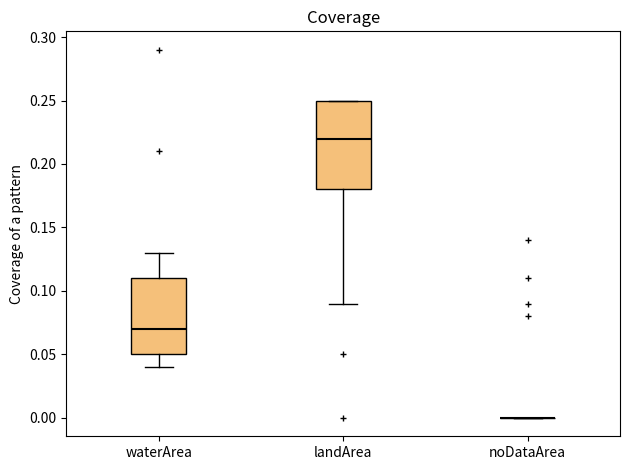

Reading left to right, read every box against the y-axis: the position of its median line, the range the box covers, and the ends of its whiskers. The values are not printed on the chart, so give them approximately, as read against the axis.

waterArea: median 0.07, box 0.05 to 0.11, whiskers 0.04 to 0.13
landArea: median 0.22, box 0.18 to 0.25, whiskers 0.09 to 0.25
noDataArea: box collapsed to a line at 0.00, whiskers 0.00 to 0.00